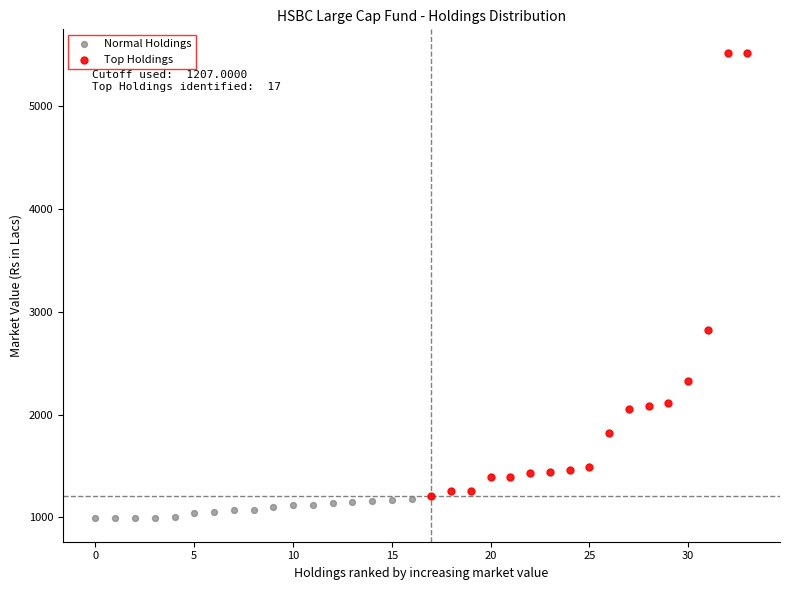

Which series contains the lowest Y value?

Normal Holdings